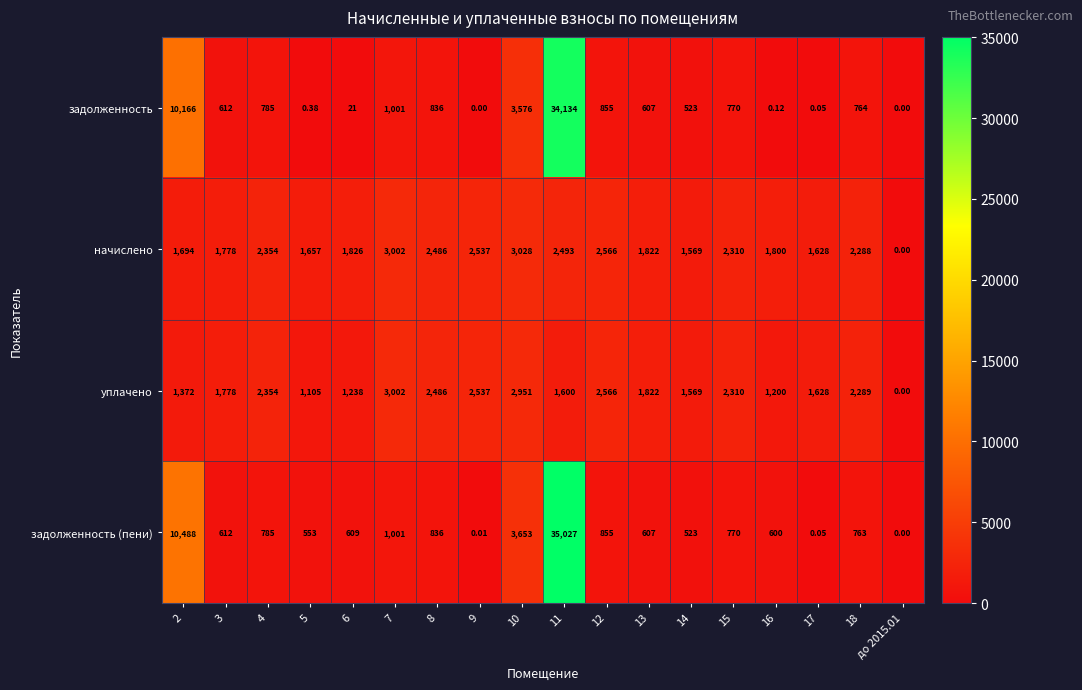

List the series in order of their peak value, highest first.

задолженность (пени), задолженность, начислено, уплачено